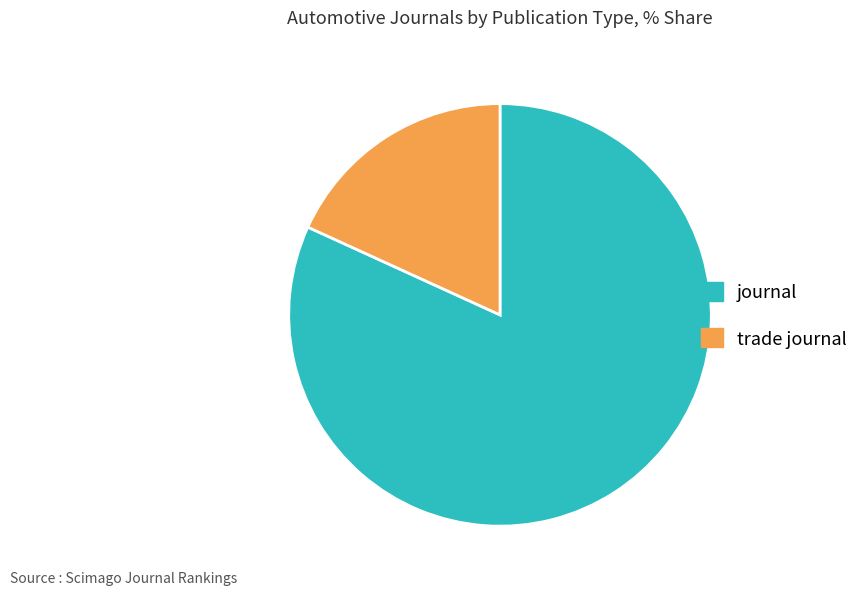

What is the smallest slice in the pie chart?

trade journal